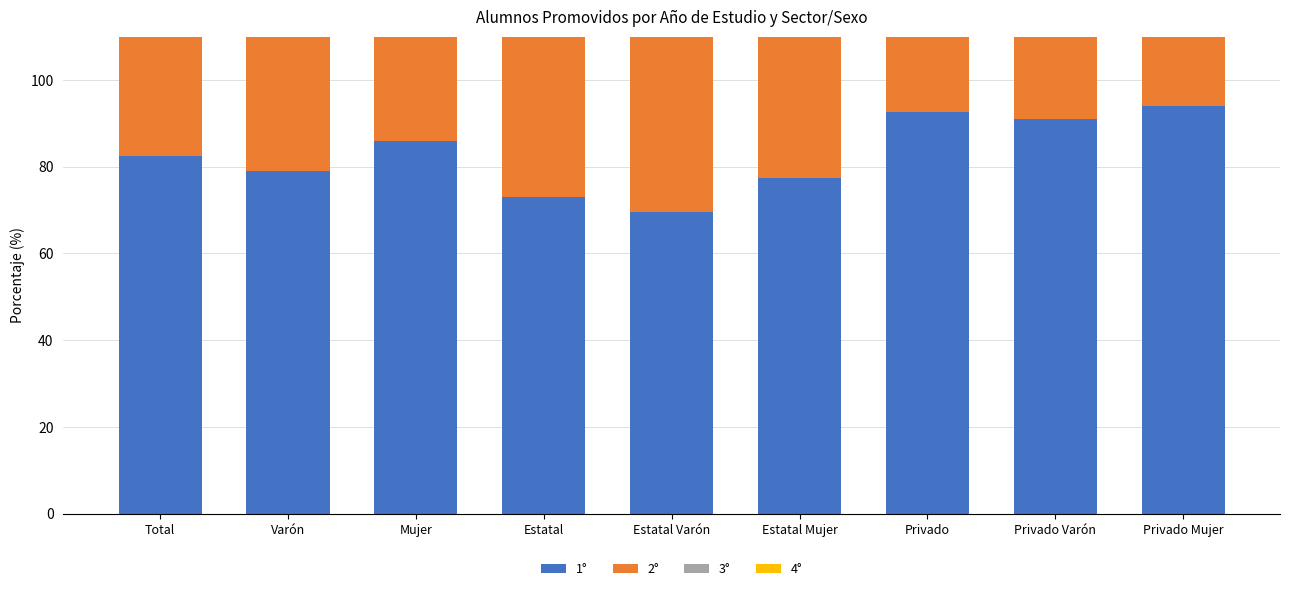

How many bars are there in total?

36